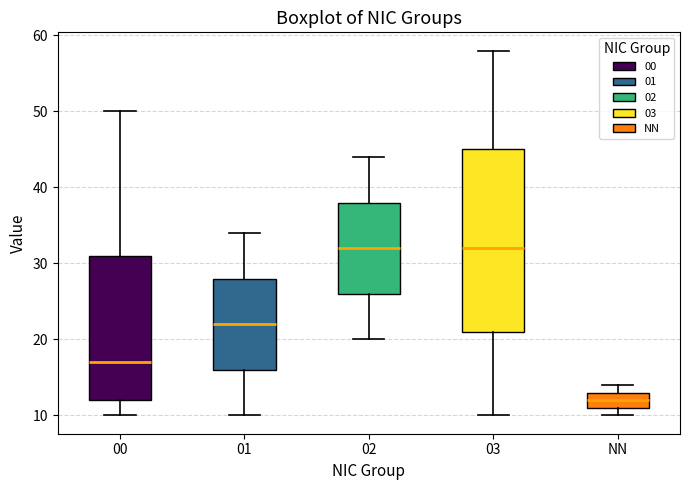

Reading left to right, transcribe this box plot: for each box, give where its median line is, the range the box spans, and where its two whiskers end, as read against the y-axis. The values are not printed on the chart, so give them approximately, as read against the axis.

00: median 17, box 12 to 31, whiskers 10 to 50
01: median 22, box 16 to 28, whiskers 10 to 34
02: median 32, box 26 to 38, whiskers 20 to 44
03: median 32, box 21 to 45, whiskers 10 to 58
NN: median 12, box 11 to 13, whiskers 10 to 14